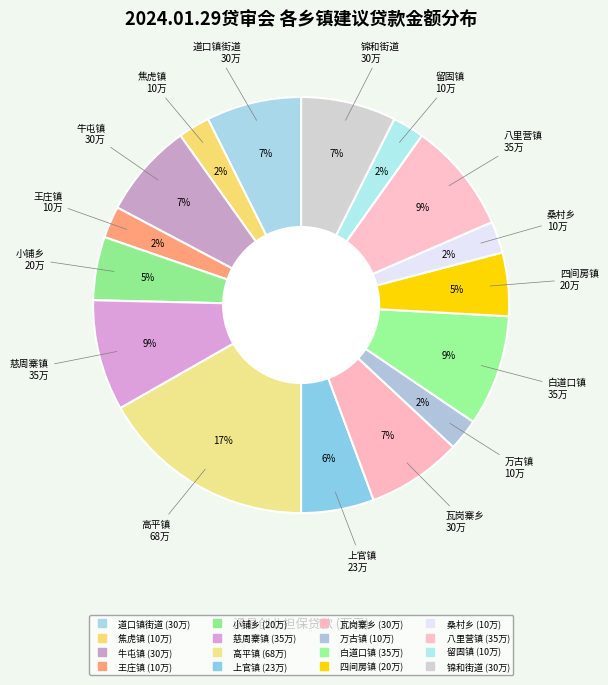

Between 瓦岗寨乡 and 小铺乡, which is larger?

瓦岗寨乡